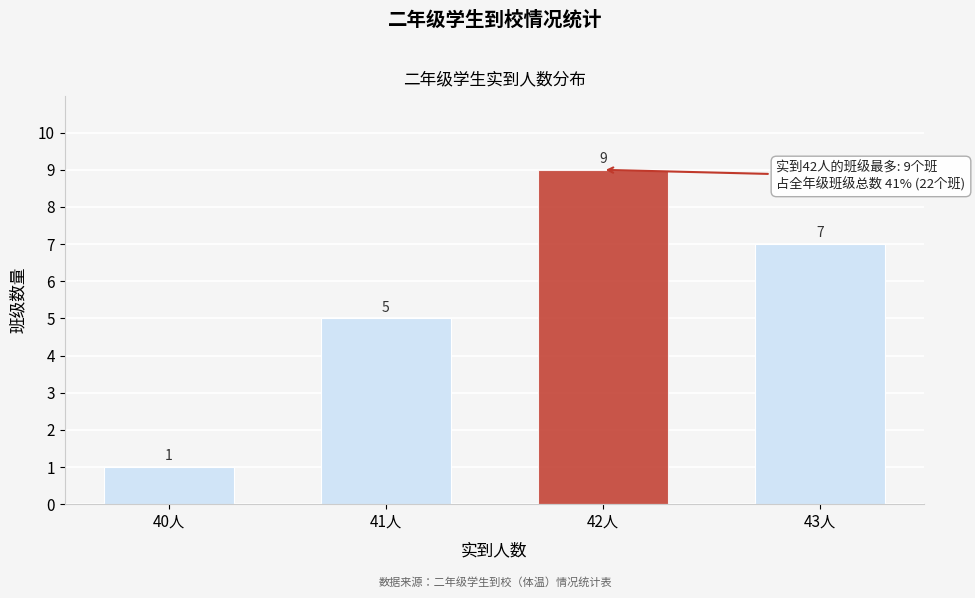

Reading left to right, what are all the values shown in this chart?

40人=1	41人=5	42人=9	43人=7